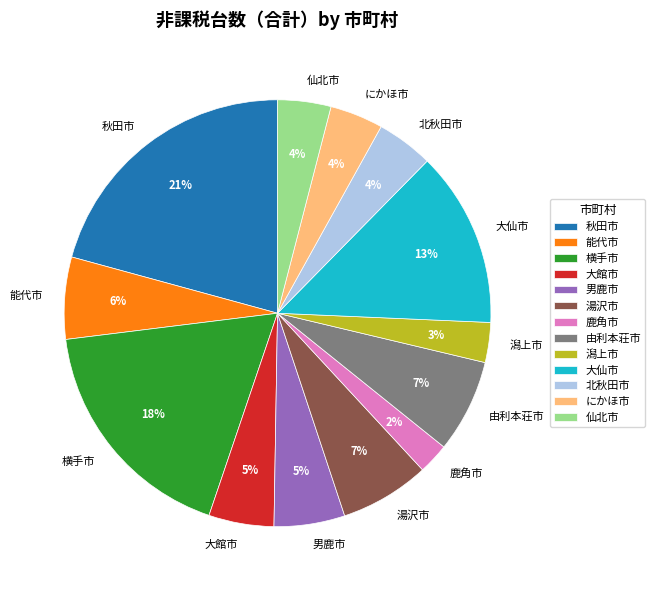

Count the number of slices in the pie.

13